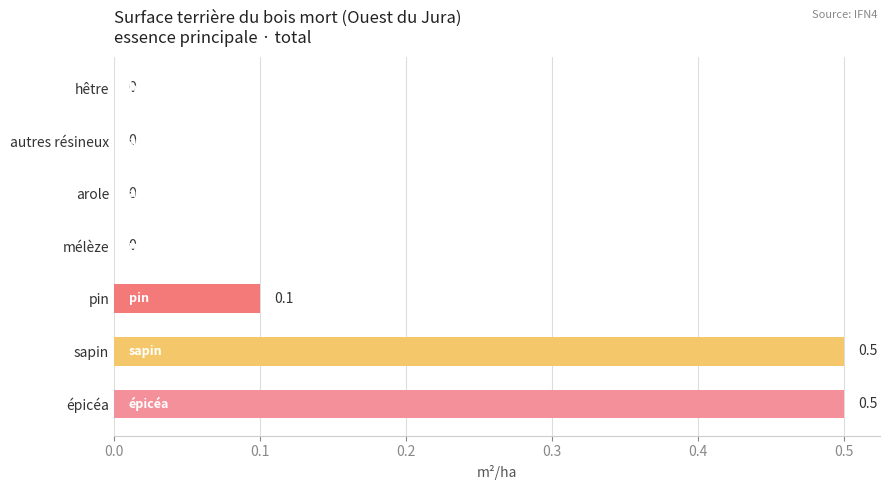

Are the bars grouped side by side (vs. stacked)?

No